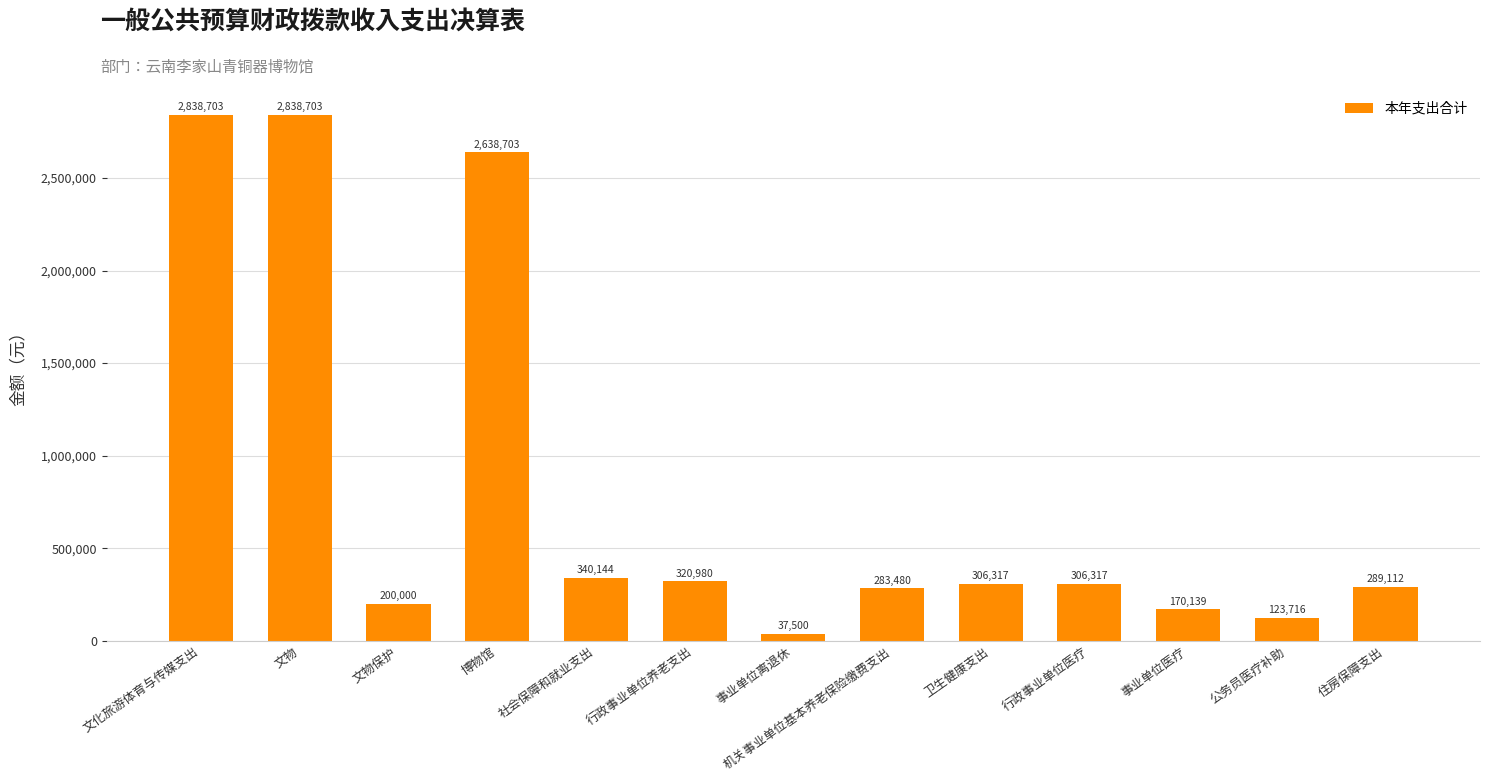

What is the ratio of the value at 社会保障和就业支出 to the value at 行政事业单位养老支出?

1.1